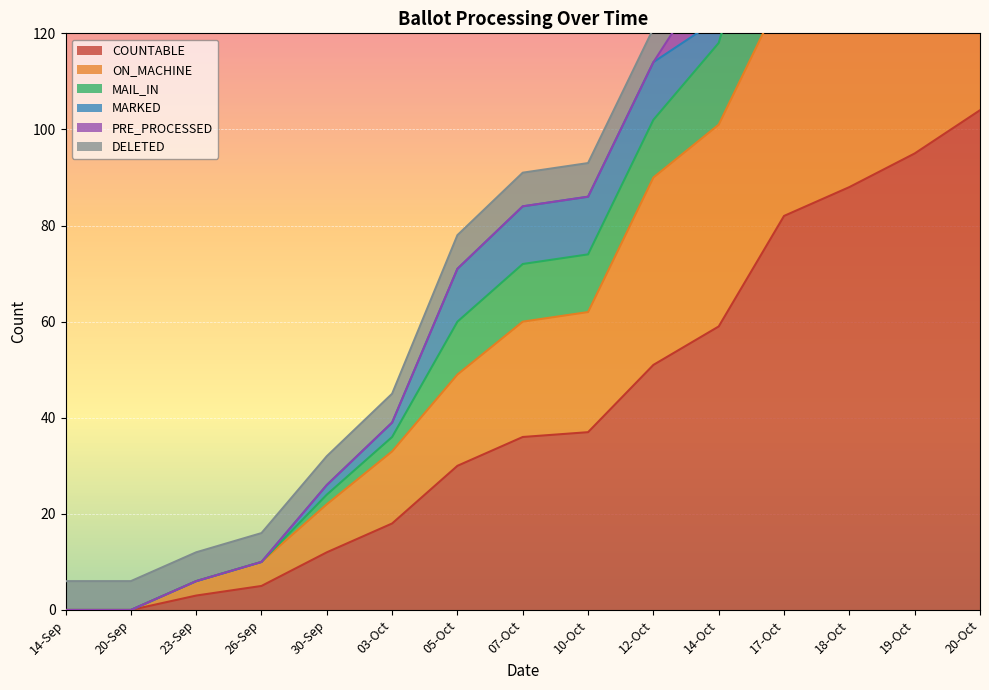

What is the highest value of the MAIL_IN series?

256